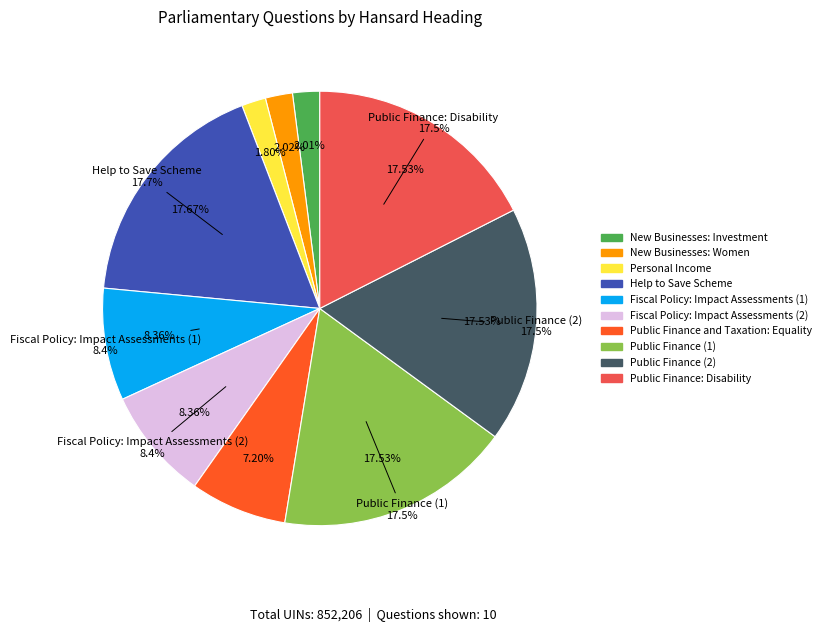

Is it true that Public Finance: Disability is 26% of the pie?

False